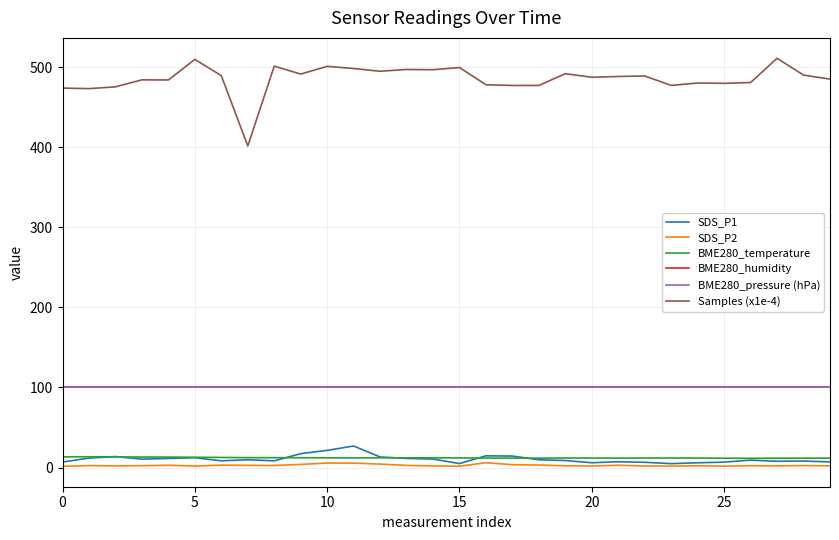

What is the minimum value for BME280_pressure (hPa)?

100.6